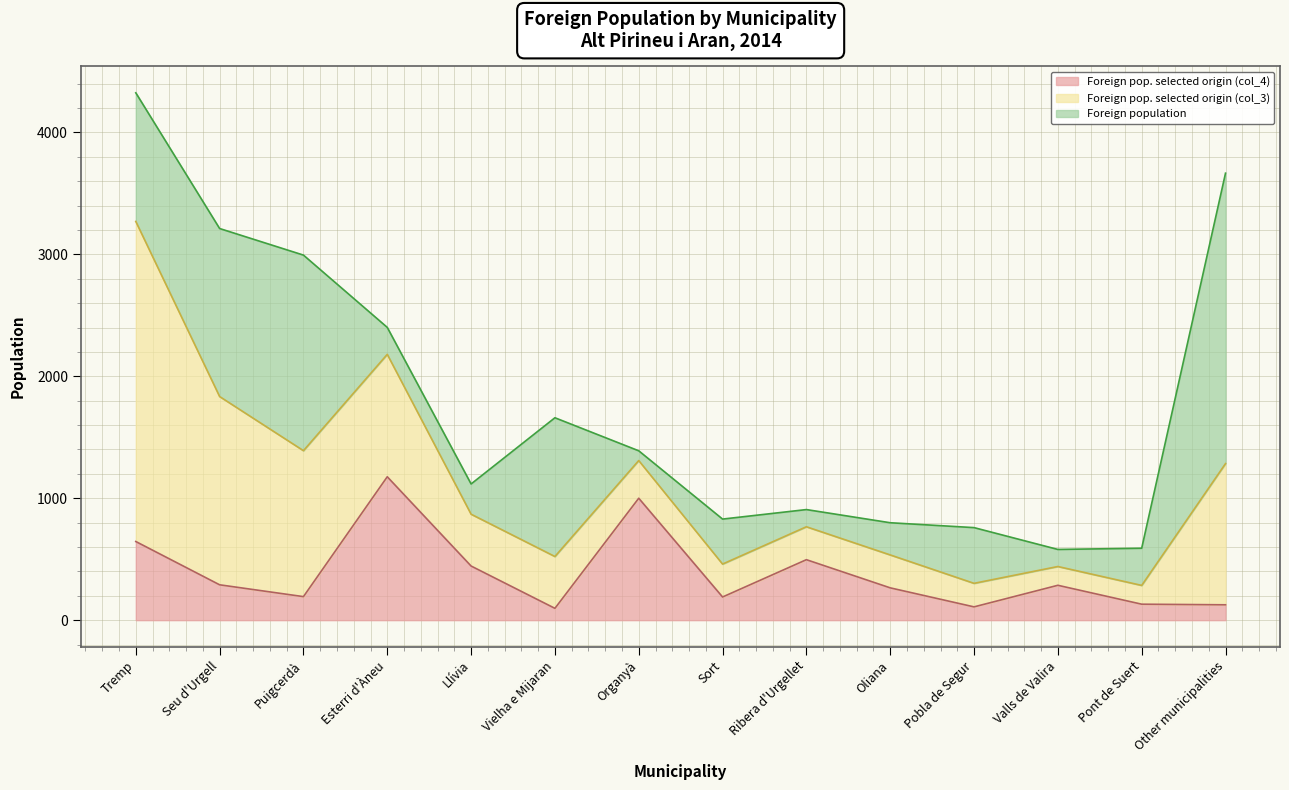

What is the difference between the highest and lowest values at Organyà?

920